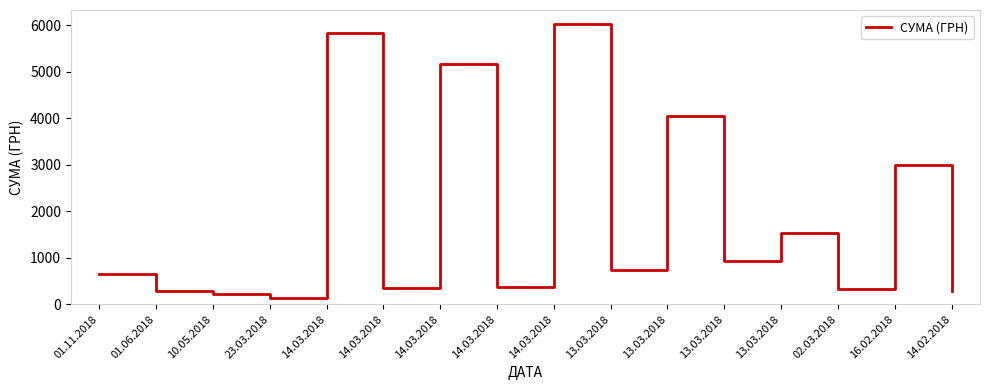

At which category does the data reach its first local valley?

23.03.2018